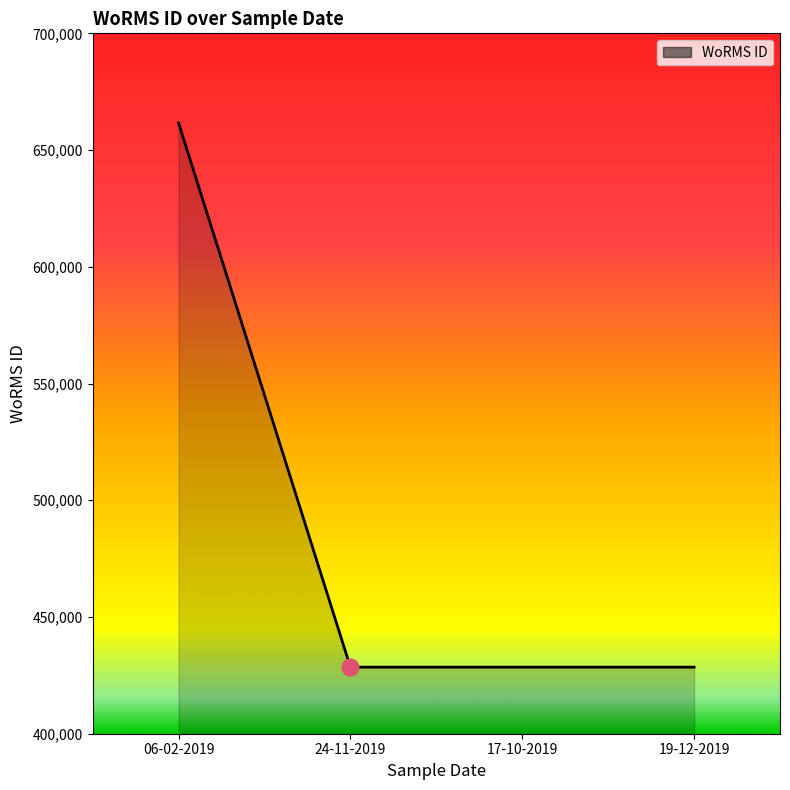

Between 06-02-2019 and 19-12-2019, which is larger?

06-02-2019